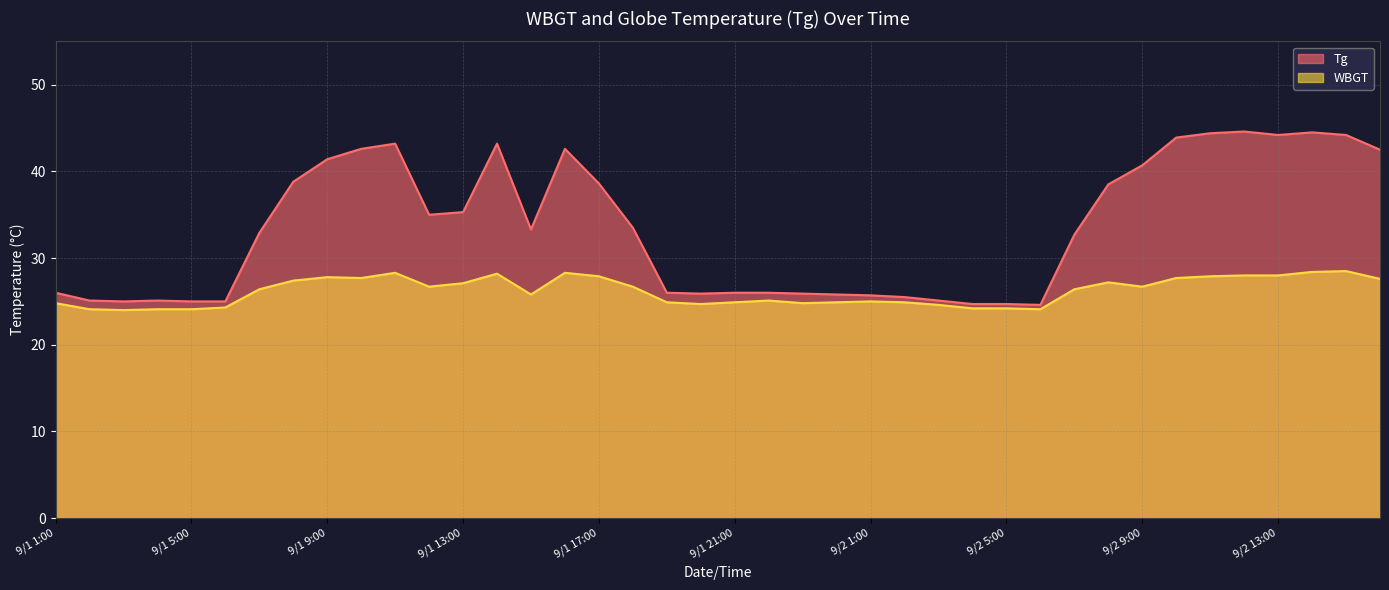

True or false: Tg has a value of 13.6 at 9/1 8:00.

False